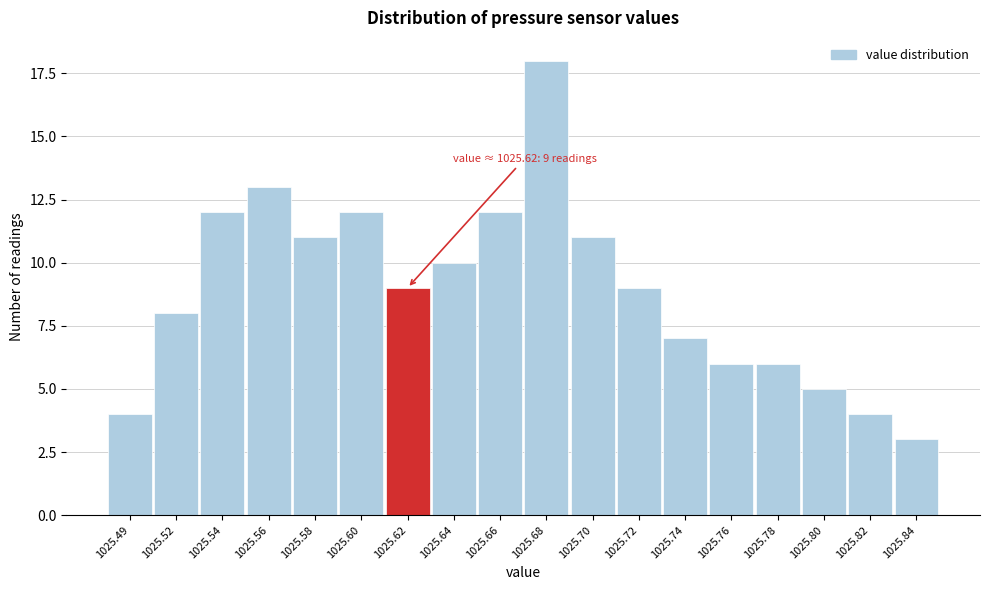

Reading right to left, extract all data points from this chart.

3	4	5	6	6	7	9	11	18	12	10	9	12	11	13	12	8	4